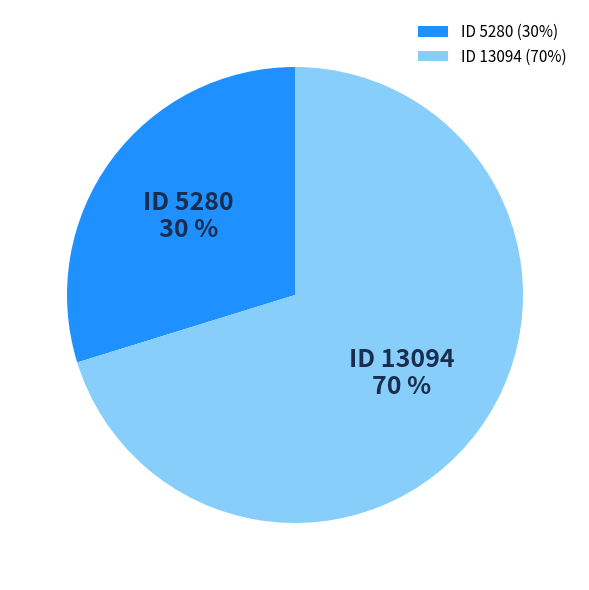

Between ID 13094 and ID 5280, which is larger?

ID 13094